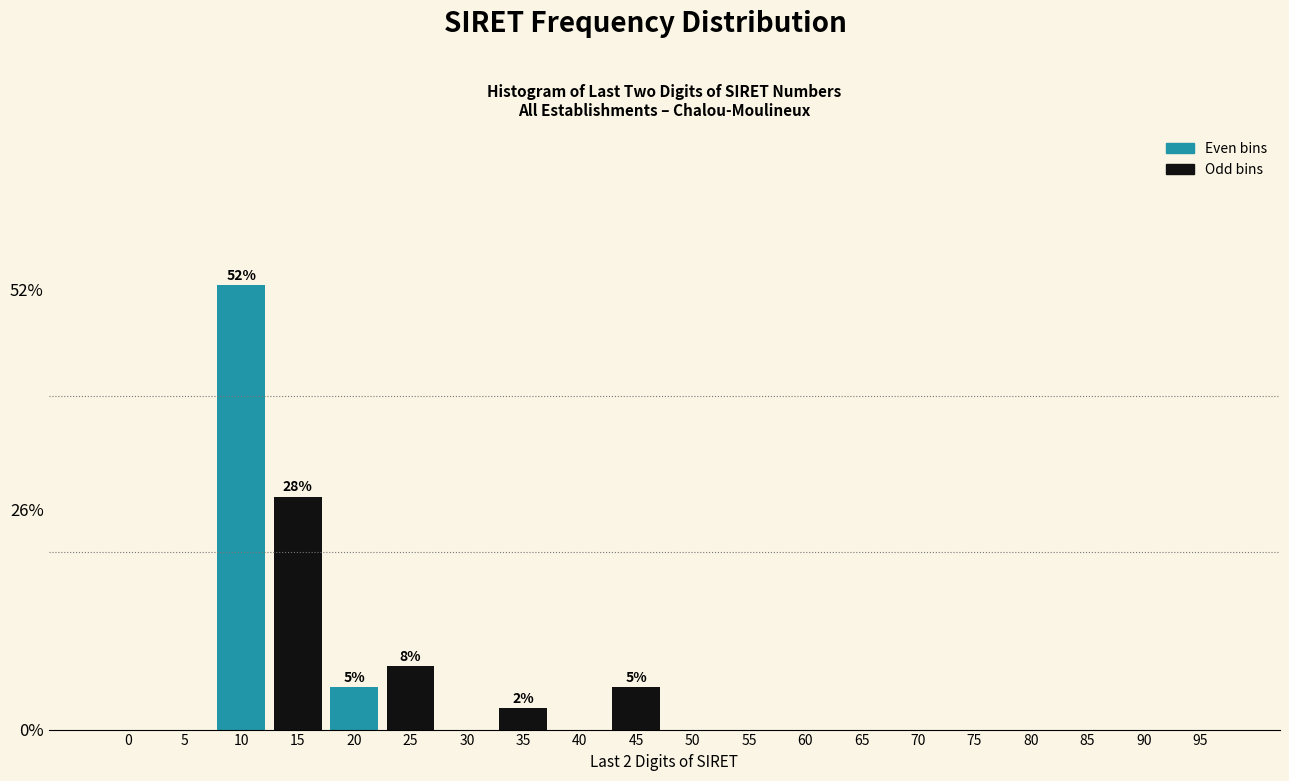

Reading left to right, list all the values displayed in this chart.

0=0.0	5=0.0	10=52.5	15=27.5	20=5.0	25=7.5	30=0.0	35=2.5	40=0.0	45=5.0	50=0.0	55=0.0	60=0.0	65=0.0	70=0.0	75=0.0	80=0.0	85=0.0	90=0.0	95=0.0